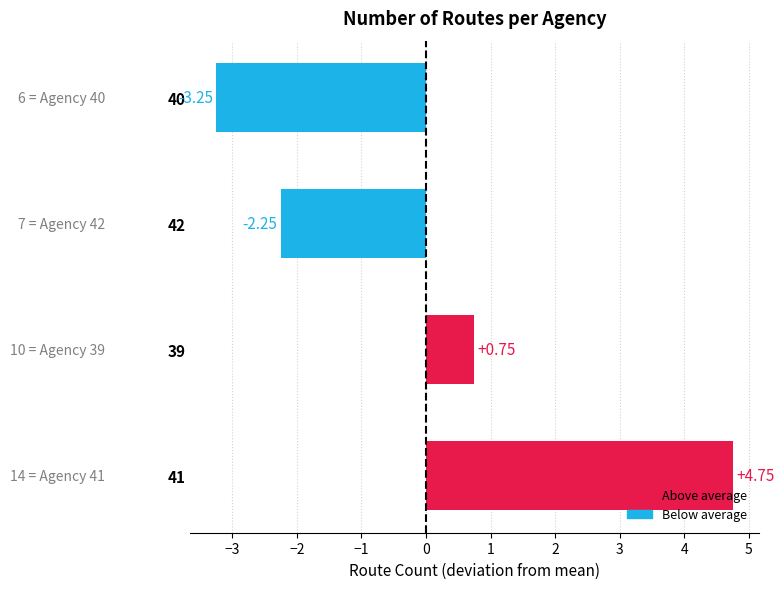

Which has a higher value, 42 or 39?

39